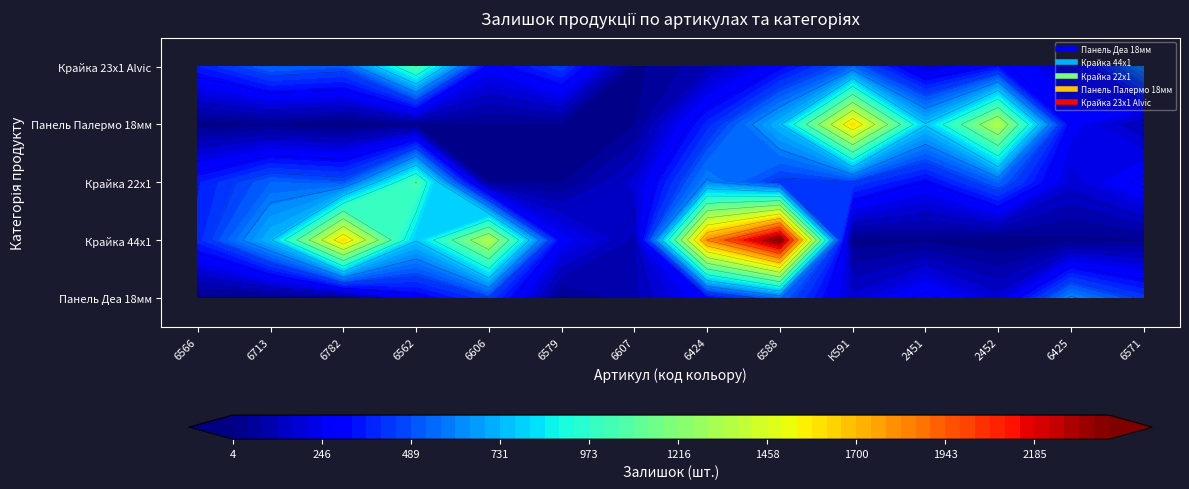

At which label does Панель Skin 18 мм. Деа 2451 DE reach its peak?

6425